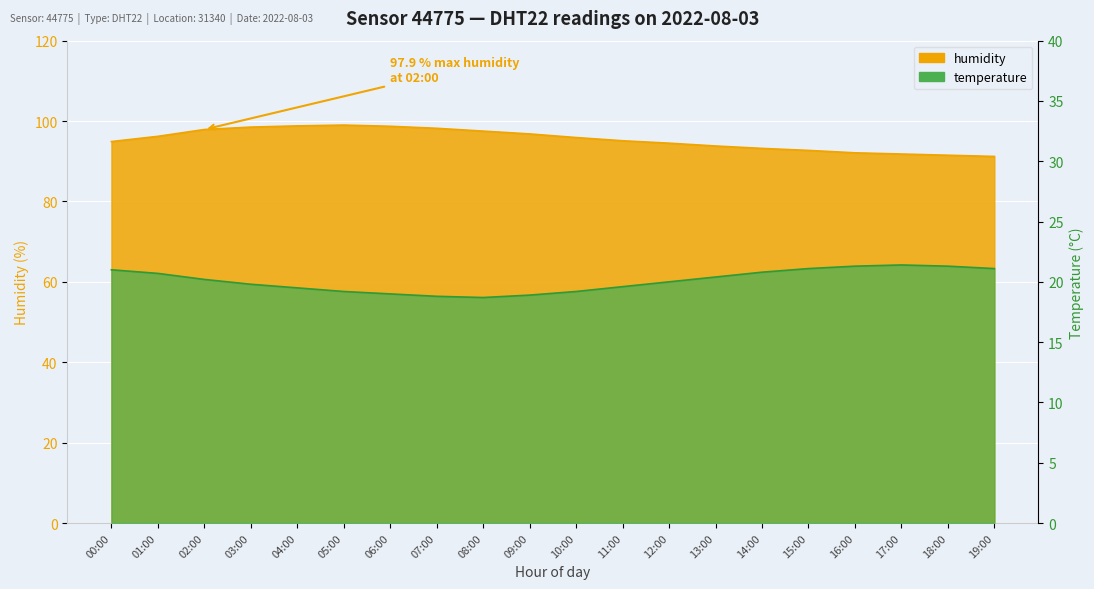

True or false: temperature and humidity cross at least once.

False